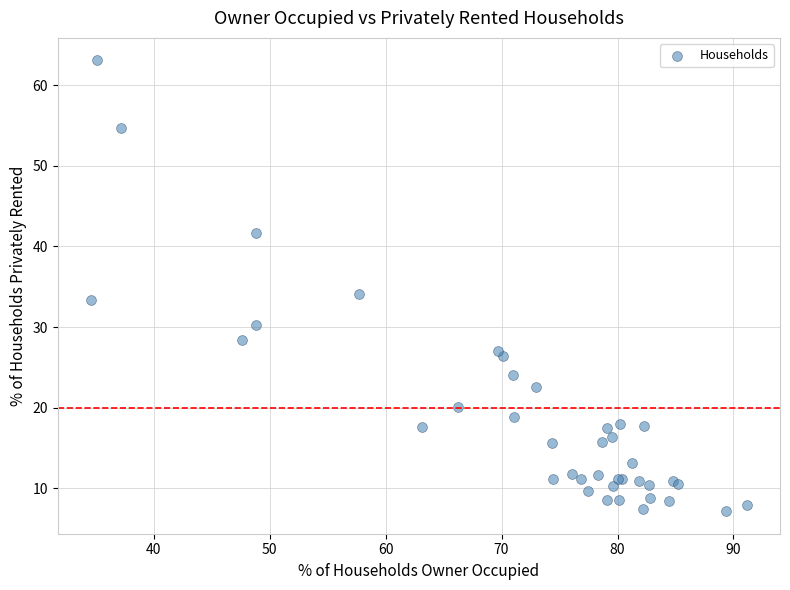

What Y value in the scatter plot is closest to 35?

34.1